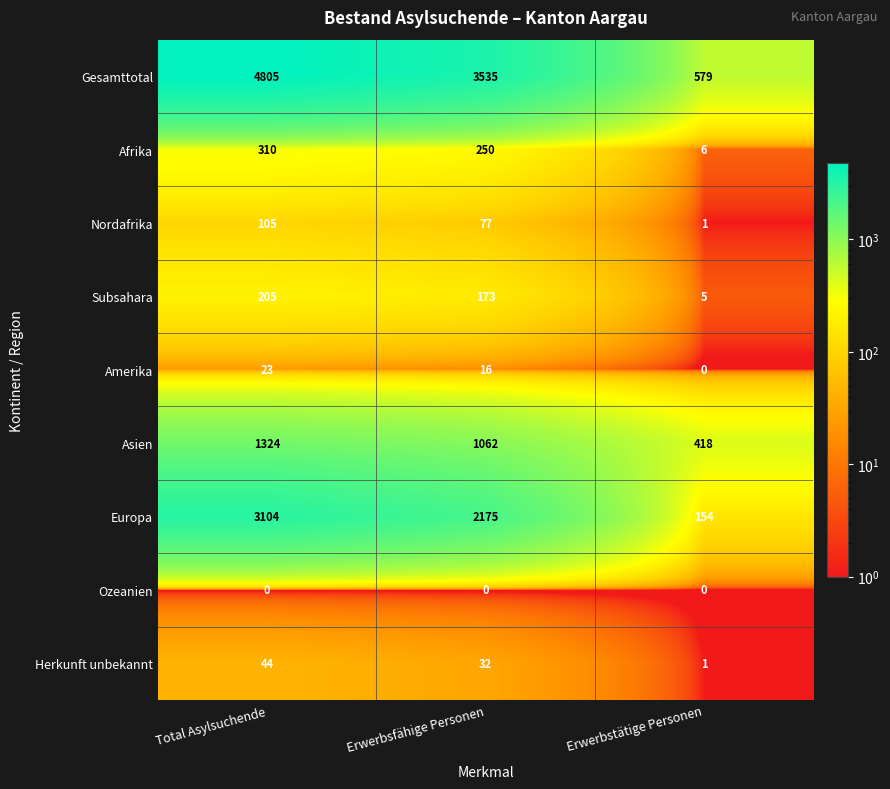

Rank the categories by Nordafrika value from lowest to highest.

Erwerbstätige Personen, Erwerbsfähige Personen, Total Asylsuchende